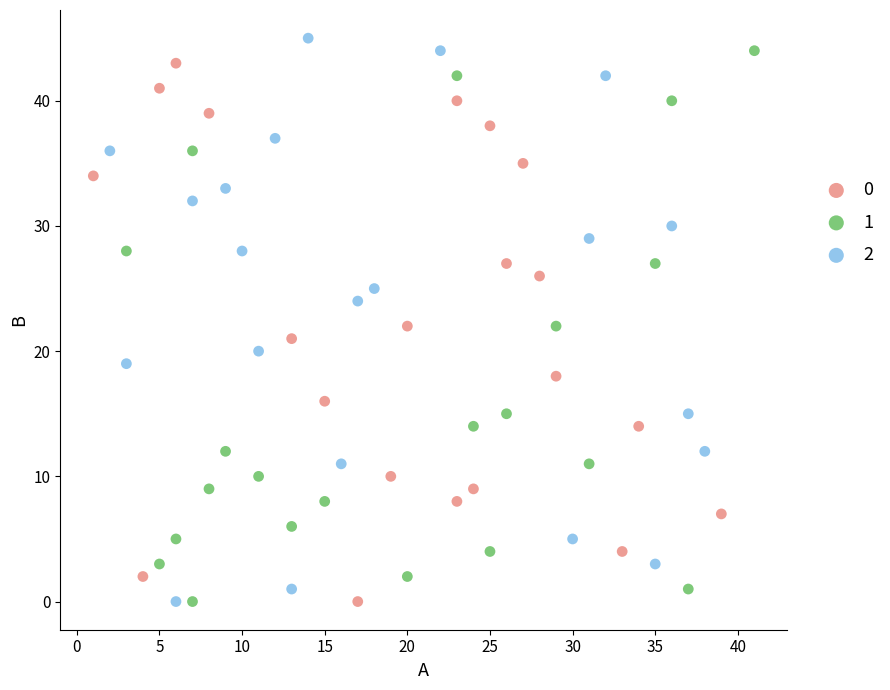

What are all the series names shown in the legend?

0, 1, 2